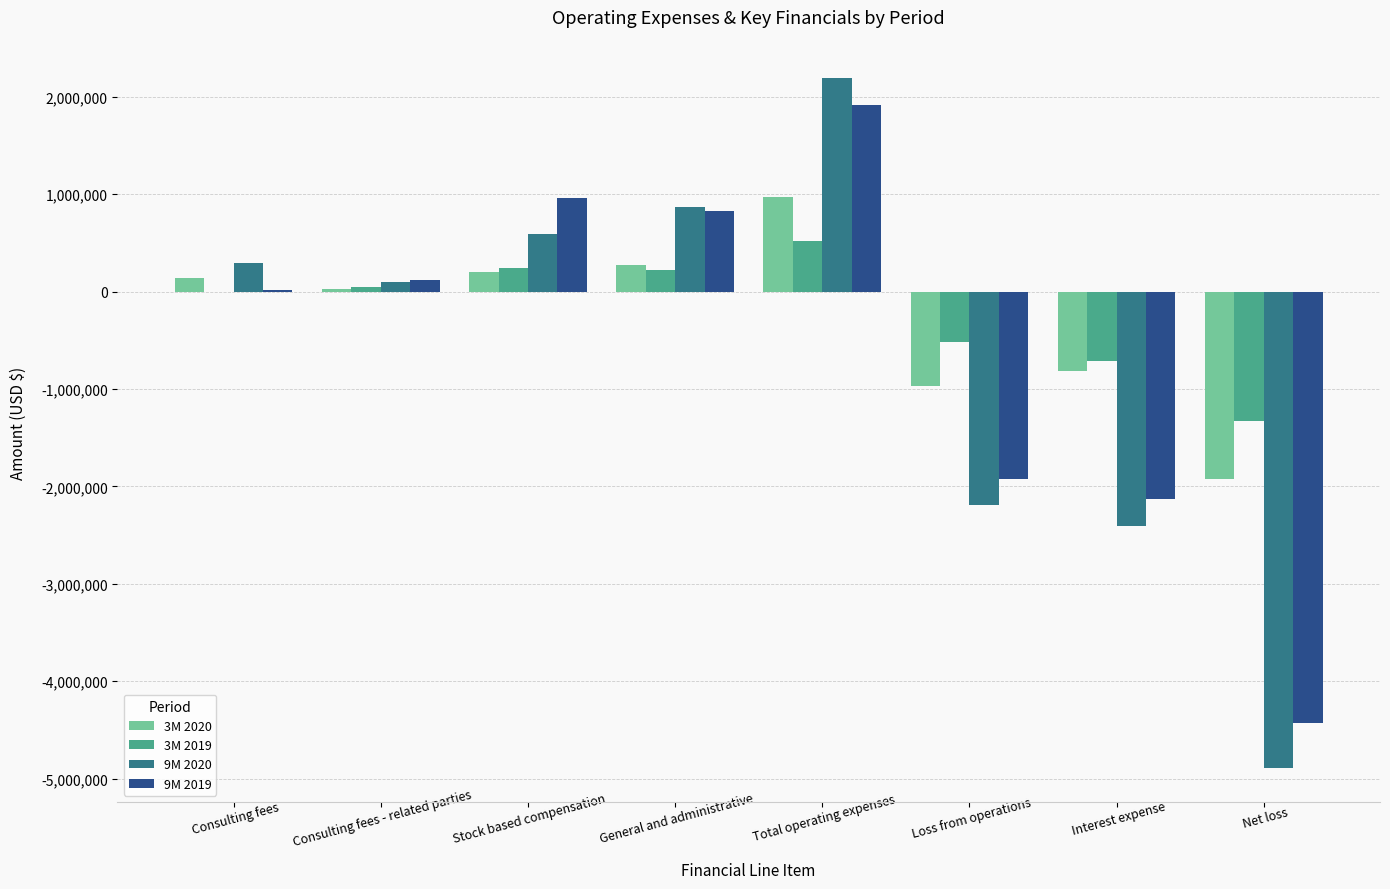

The value of 3M 2019 at Interest expense is -715222. True or false?

True